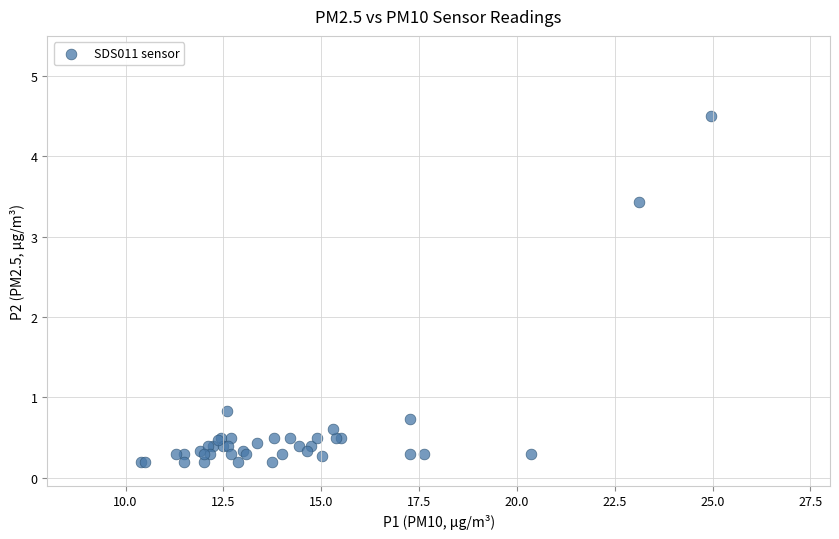

What Y value in the scatter plot is closest to 2?

0.8